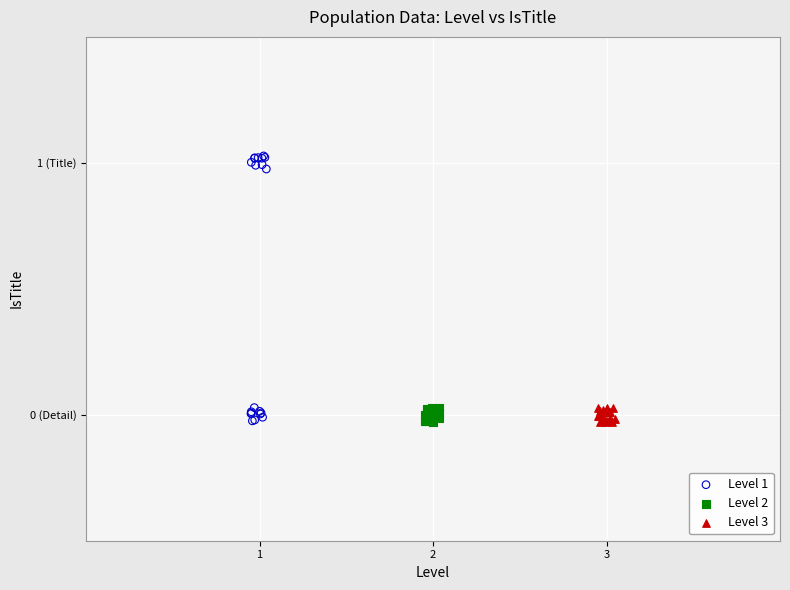

Which series contains the highest Y value?

Level 1